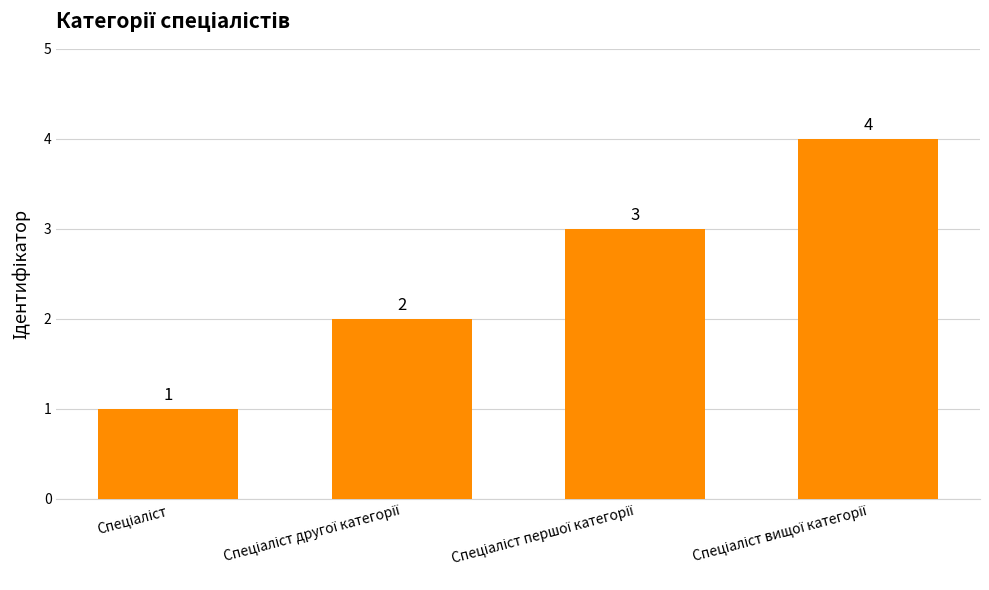

What is the sum of all values?

10